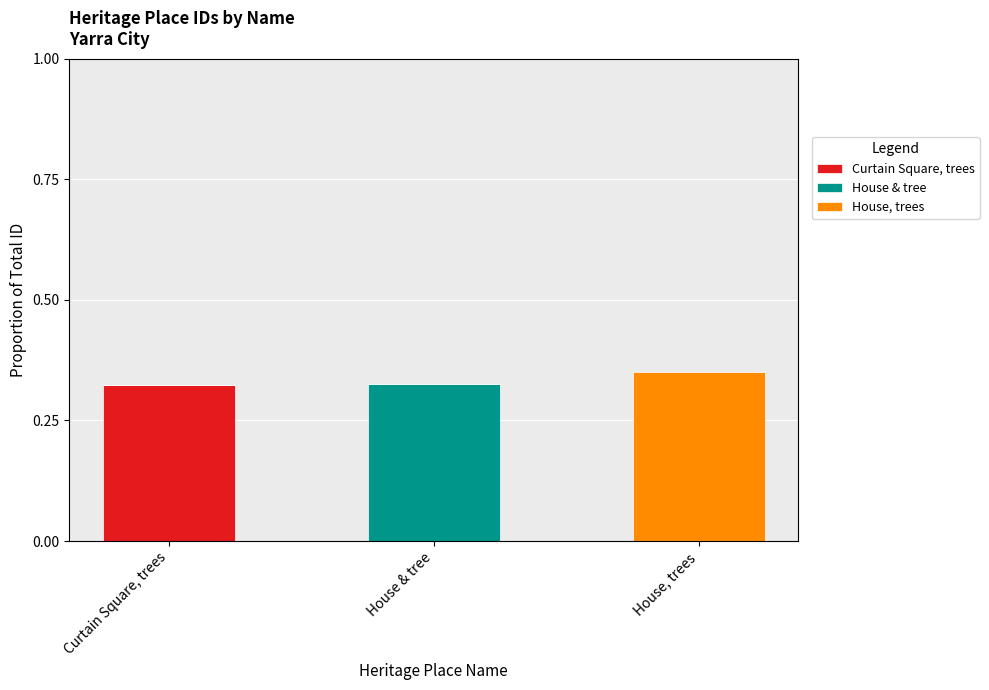

Count the number of data series in this chart.

3